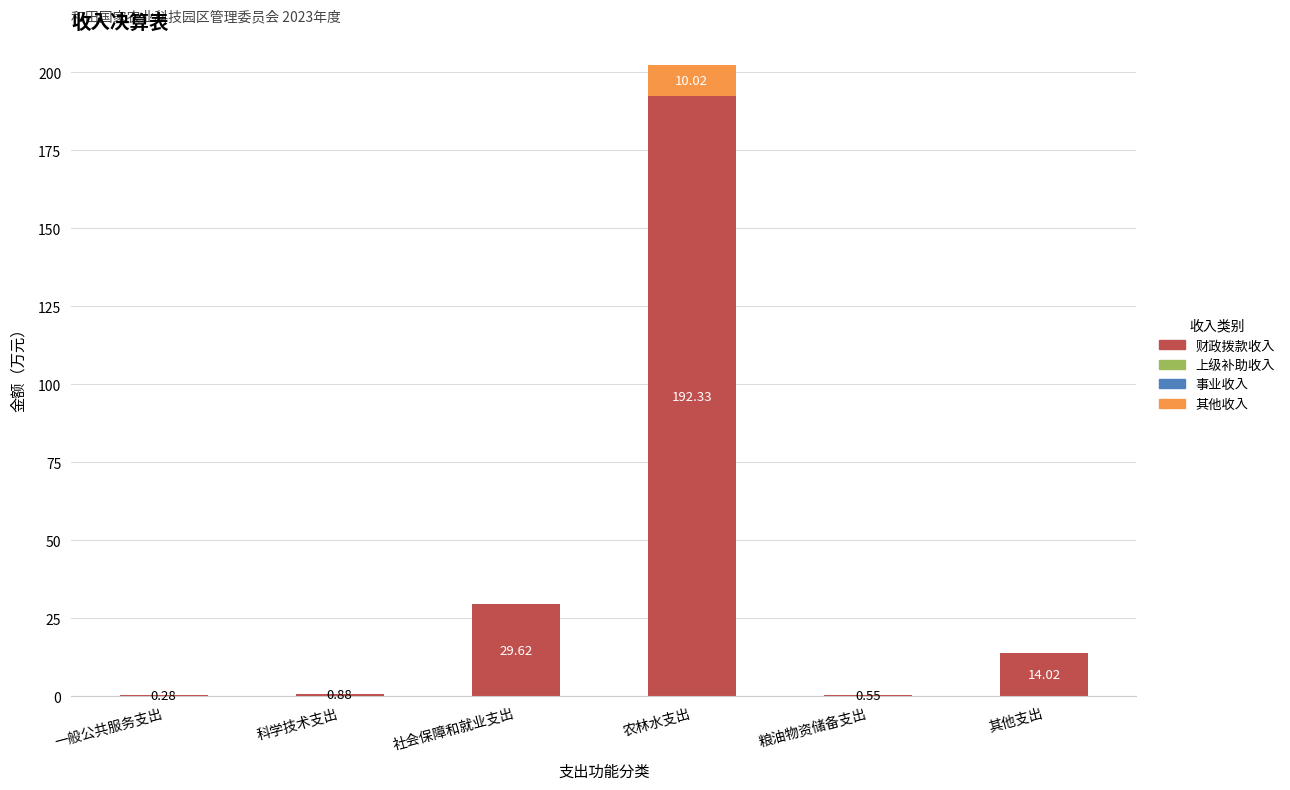

What is the sum of all 财政拨款收入 values?

237.7